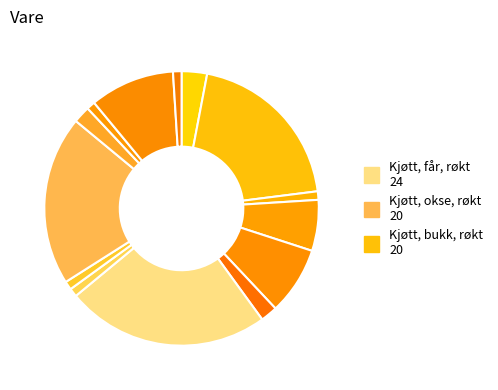

What is the largest slice in the pie chart?

Kjøtt, får, røkt